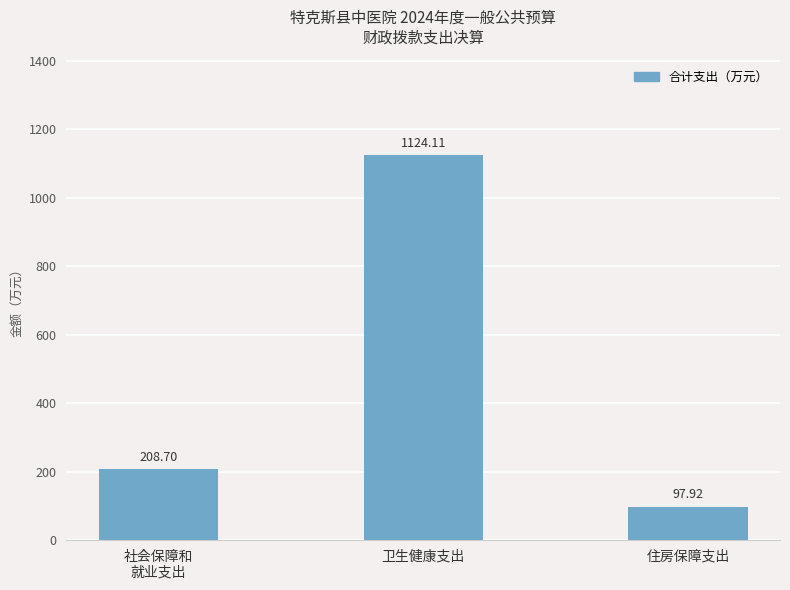

What is the ratio of the value at 社会保障和
就业支出 to the value at 住房保障支出?

2.1